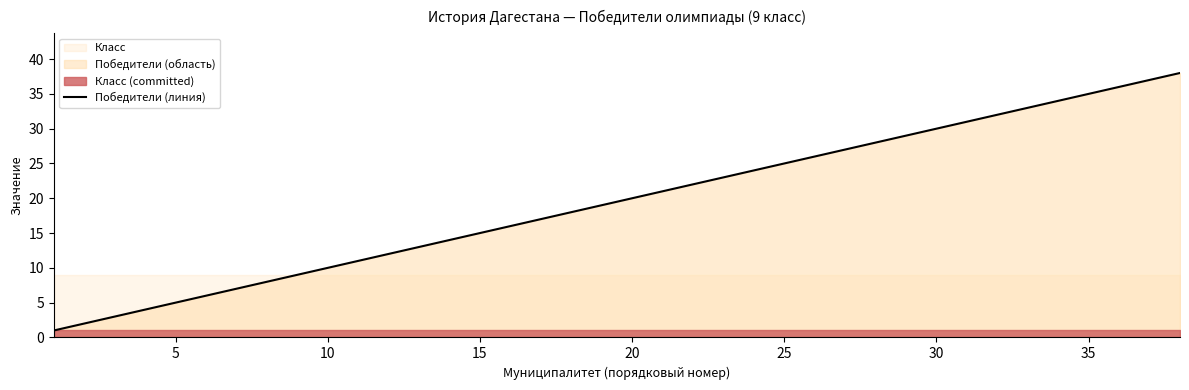

What is the value of the 37th point from the left?

37